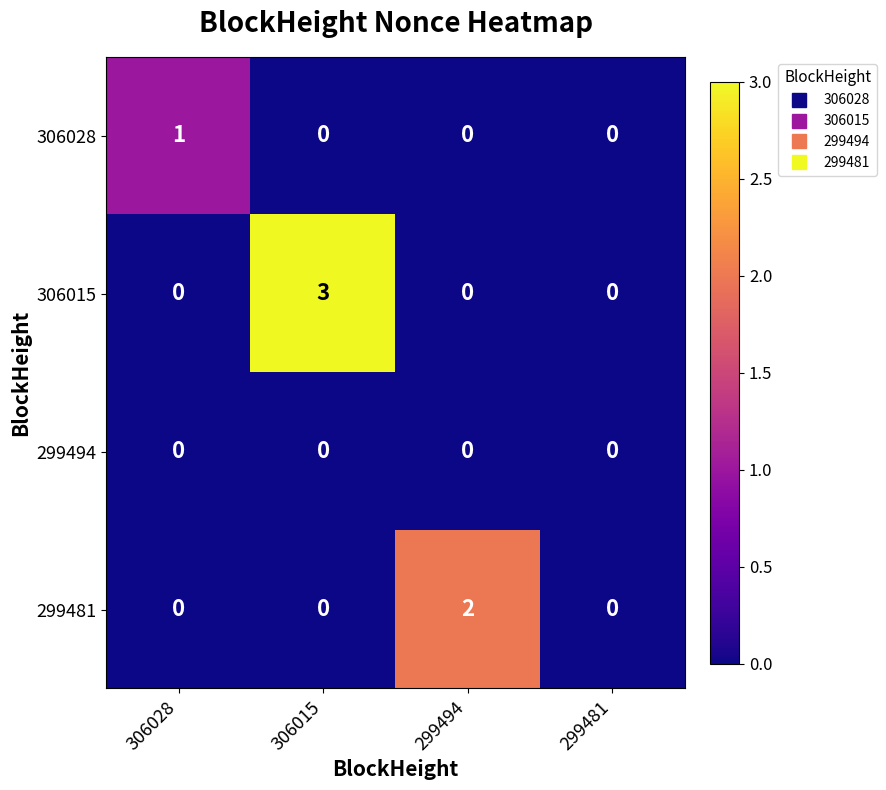

Reading left to right, list all the values displayed in this chart.

306028: 1	0	0	0
306015: 0	3	0	0
299494: 0	0	0	0
299481: 0	0	2	0